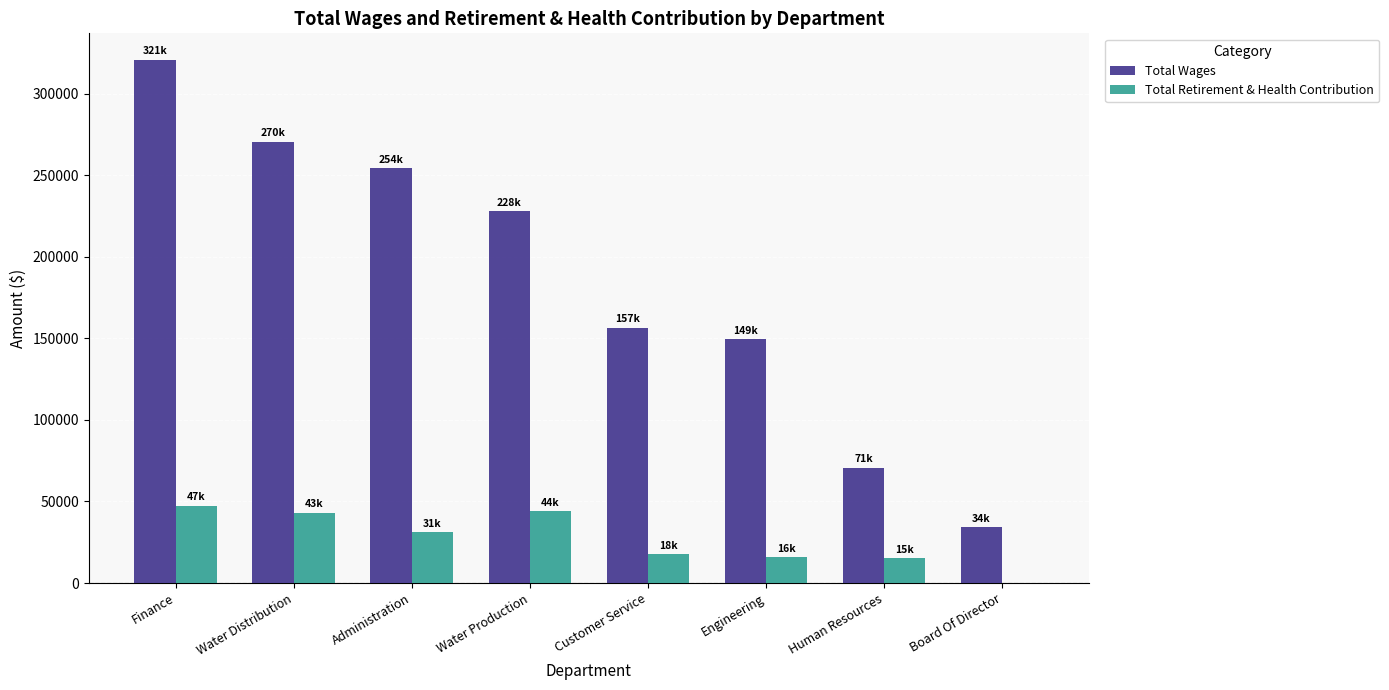

What is the sum of all Total Retirement & Health Contribution values?

214931